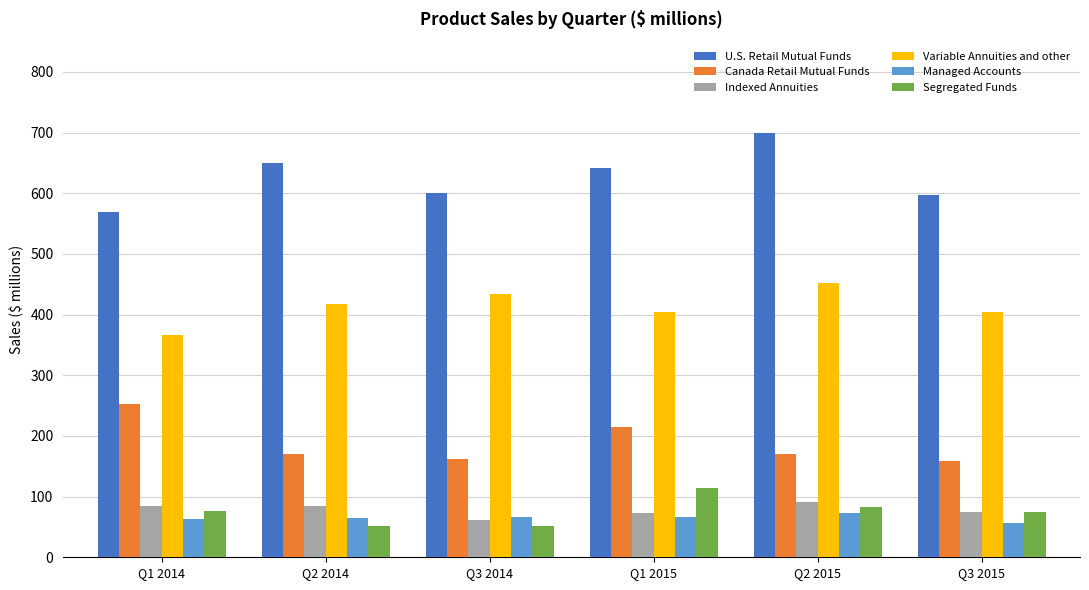

List the series in order of their peak value, highest first.

U.S. Retail Mutual Funds, Variable Annuities and other, Canada Retail Mutual Funds, Segregated Funds, Indexed Annuities, Managed Accounts